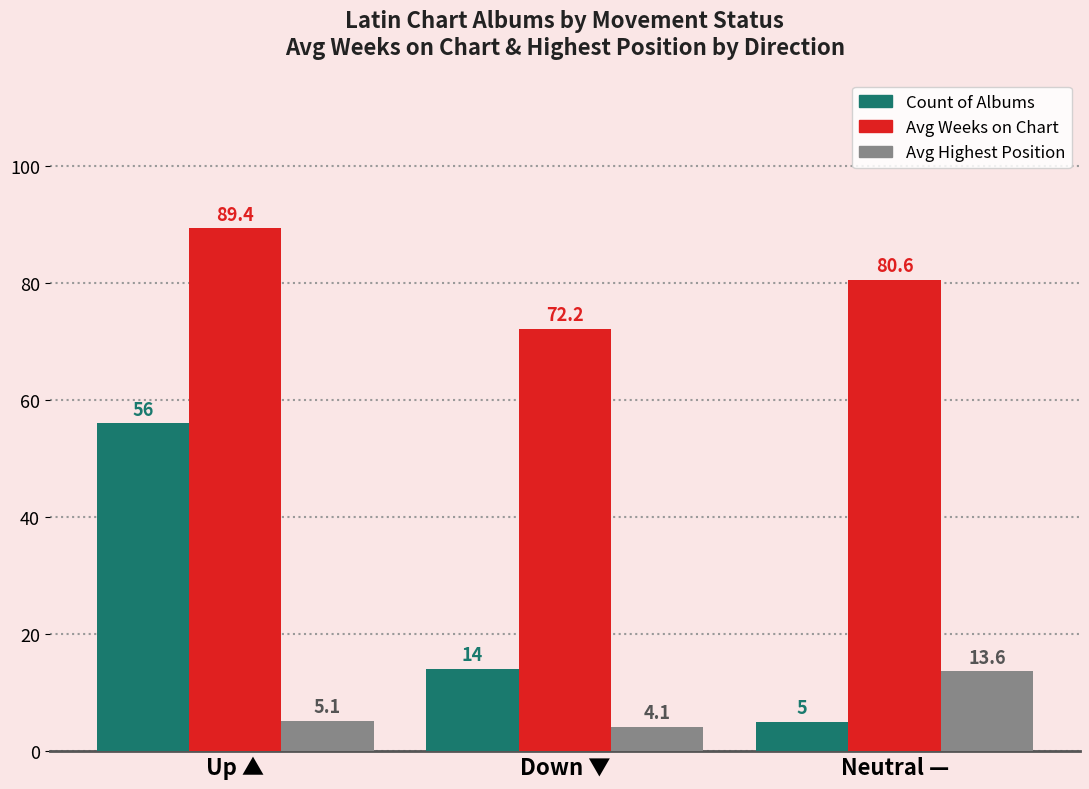

Rank the series by their maximum value, from lowest to highest.

Avg Highest Position, Count of Albums, Avg Weeks on Chart